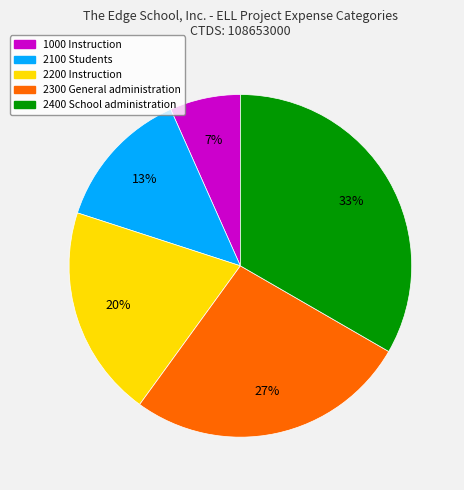

Combined, do 2300 General administration and 2200 Instruction account for over 50%?

No